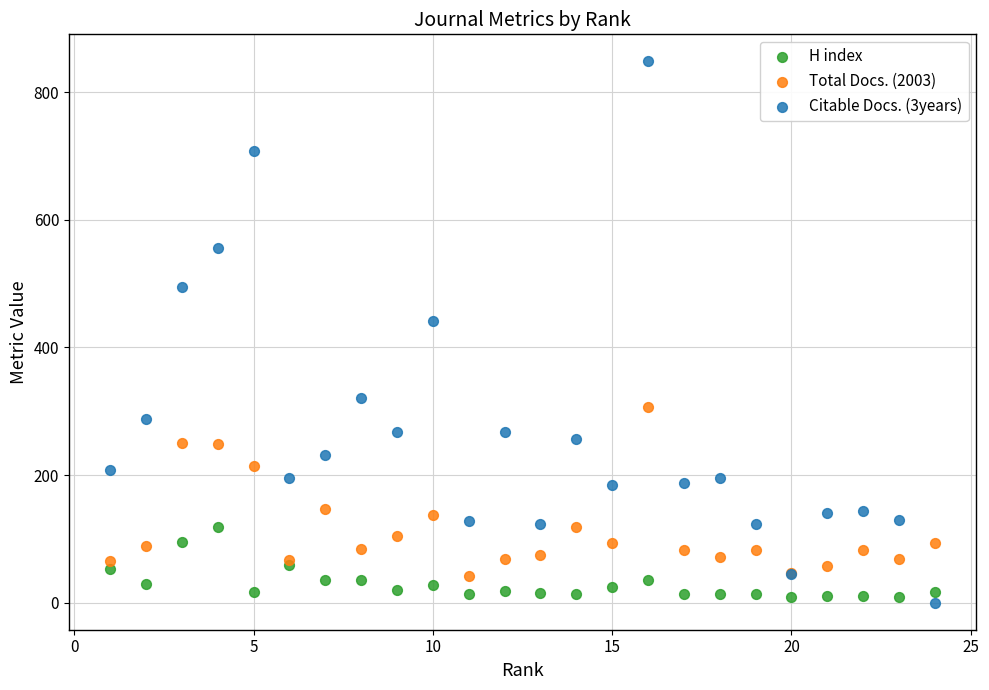

What are all the series names shown in the legend?

H index, Total Docs. (2003), Citable Docs. (3years)